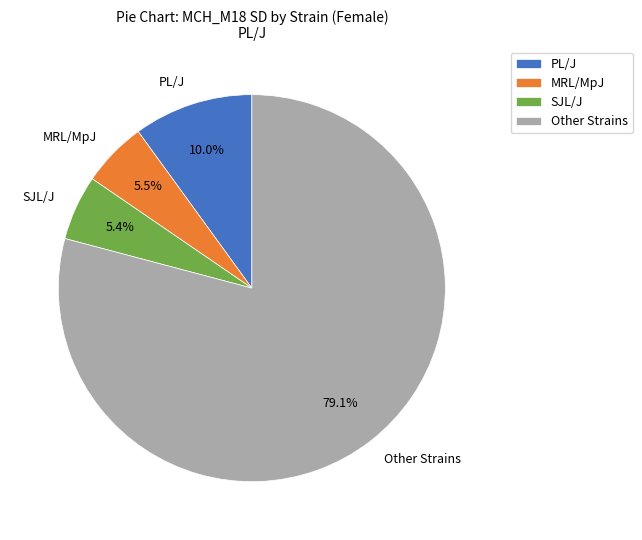

Which category has the biggest portion of the pie?

Other Strains